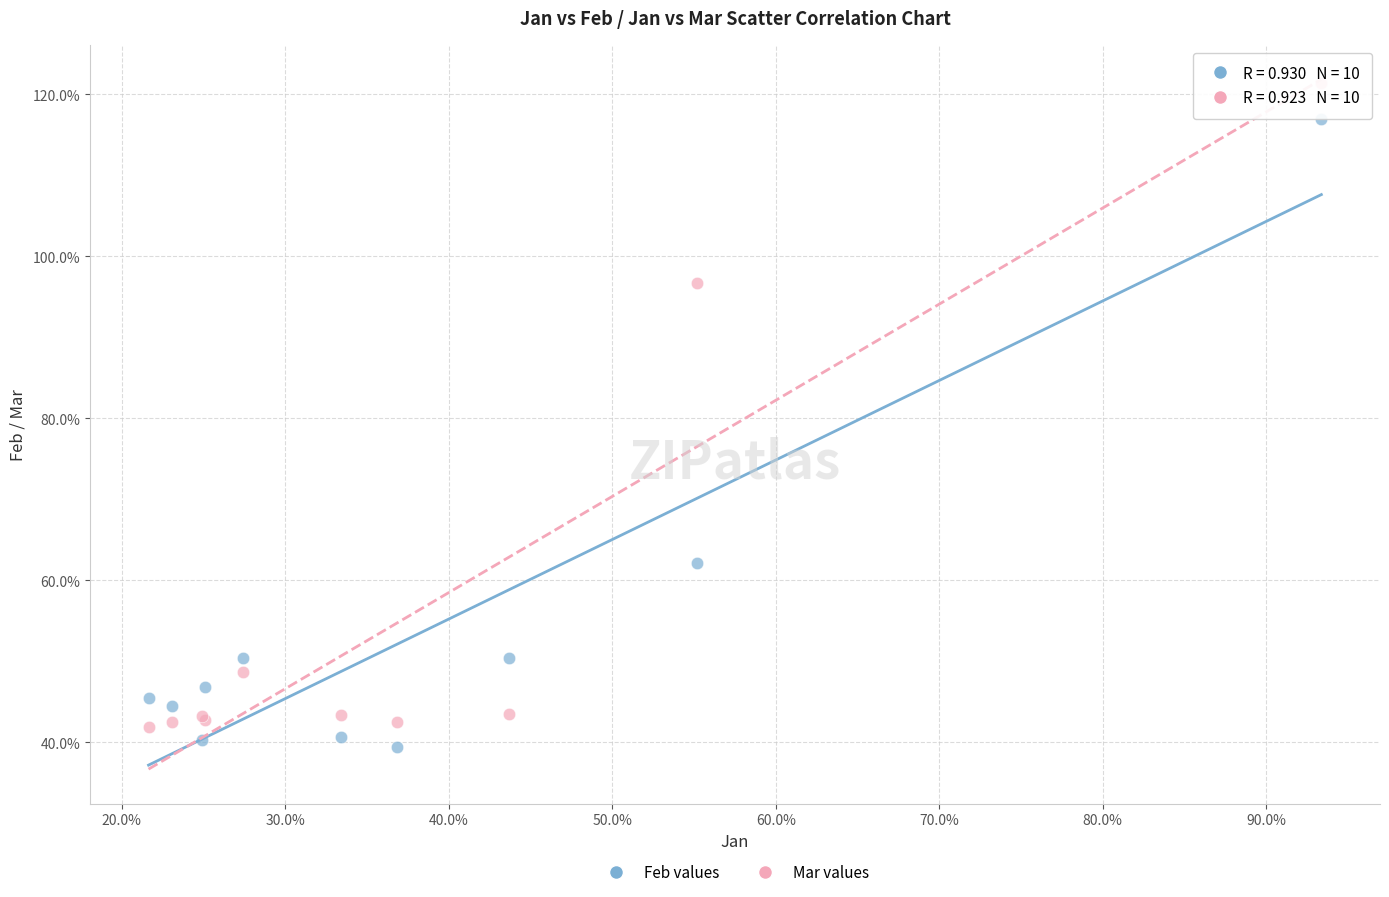

Which series reaches the maximum Y coordinate?

Mar values